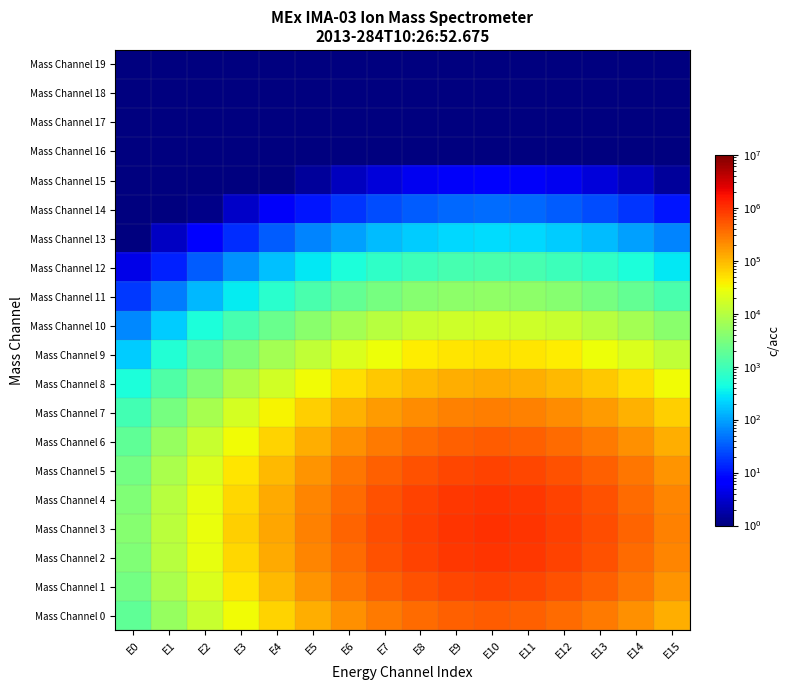

Rank the series at E2 from lowest to highest value.

Mass Channel 19, Mass Channel 18, Mass Channel 17, Mass Channel 16, Mass Channel 15, Mass Channel 14, Mass Channel 13, Mass Channel 12, Mass Channel 11, Mass Channel 10, Mass Channel 9, Mass Channel 8, Mass Channel 7, Mass Channel 0, Mass Channel 6, Mass Channel 1, Mass Channel 5, Mass Channel 2, Mass Channel 4, Mass Channel 3